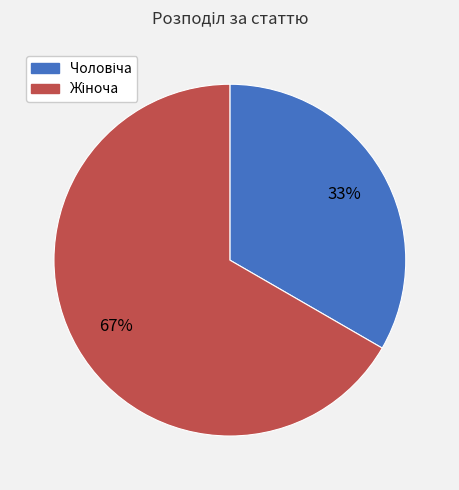

How many segments does this pie chart have?

2